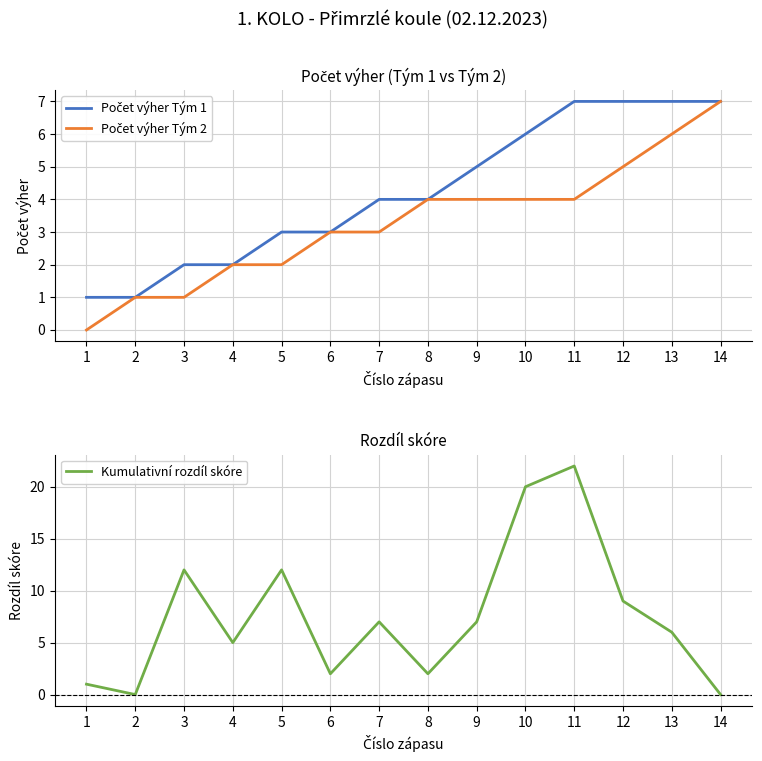

What is the sum of all Počet výher Tým 2 values?

46